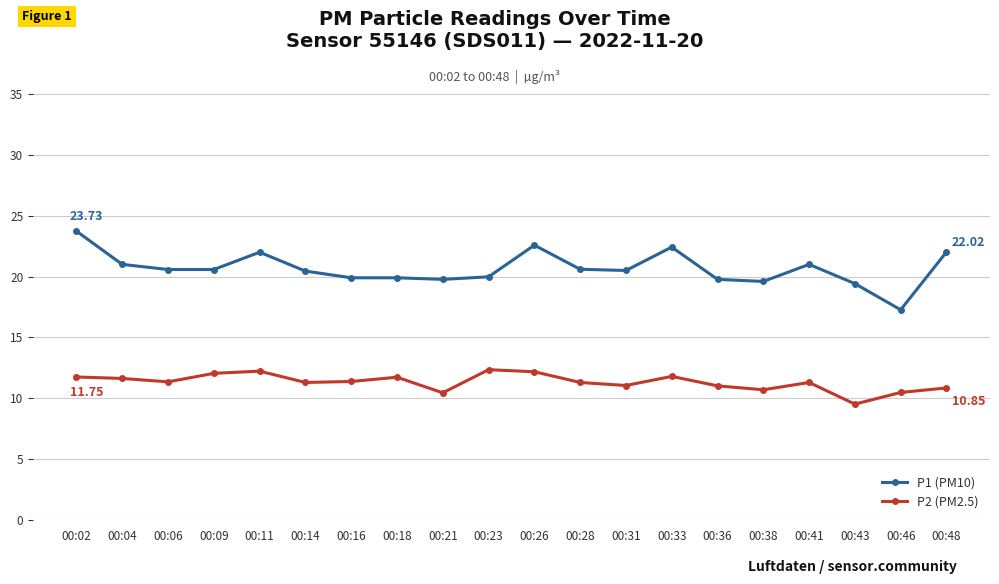

List the series in order of their peak value, lowest first.

P2 (PM2.5), P1 (PM10)